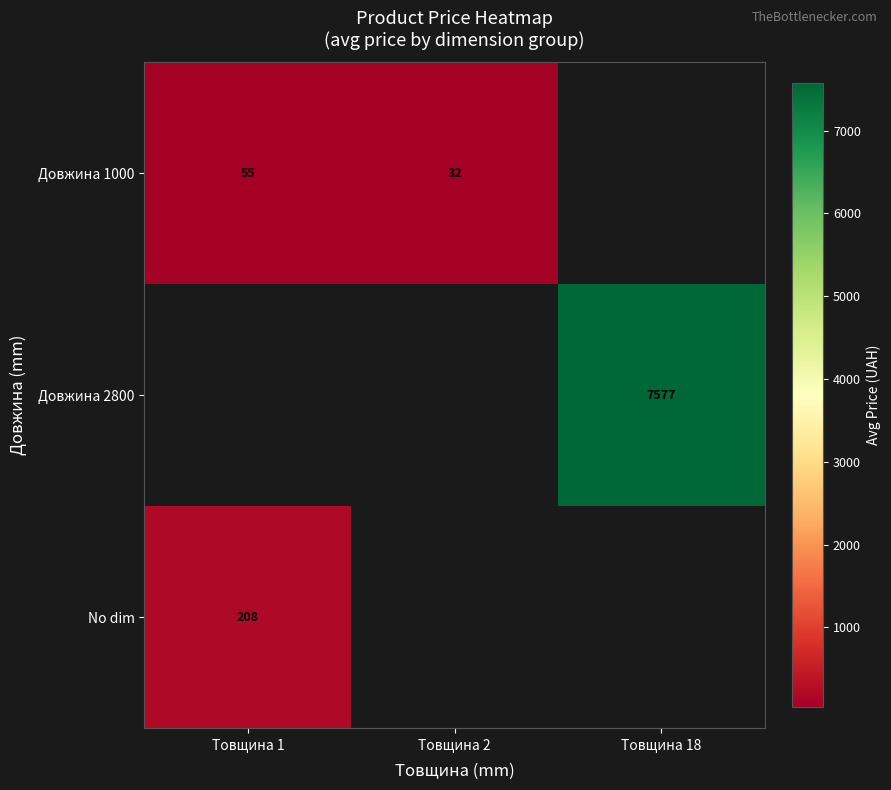

Is the value of Довжина 1000 at Товщина 1 greater than the value of Довжина 2800 at Товщина 18?

No